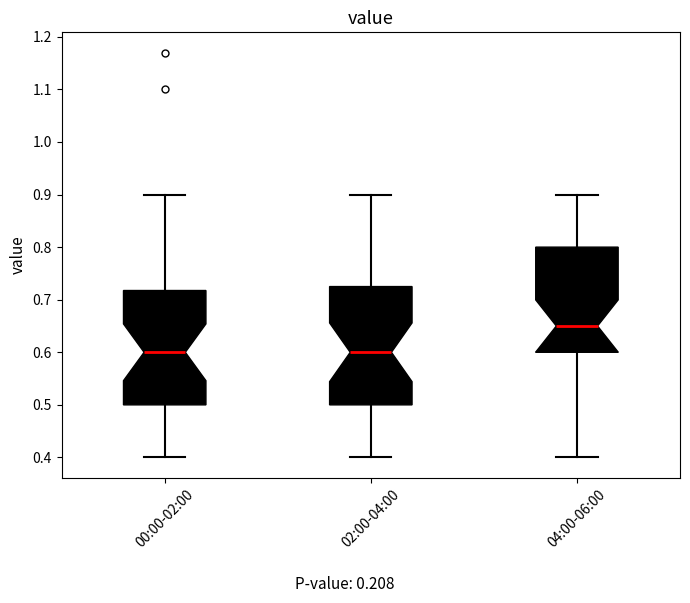

Reading left to right, transcribe this box plot: for each box, give where its median line is, the range the box spans, and where its two whiskers end, as read against the y-axis. The values are not printed on the chart, so give them approximately, as read against the axis.

00:00-02:00: median 0.60, box 0.50 to 0.72, whiskers 0.40 to 0.90
02:00-04:00: median 0.60, box 0.50 to 0.73, whiskers 0.40 to 0.90
04:00-06:00: median 0.65, box 0.60 to 0.80, whiskers 0.40 to 0.90